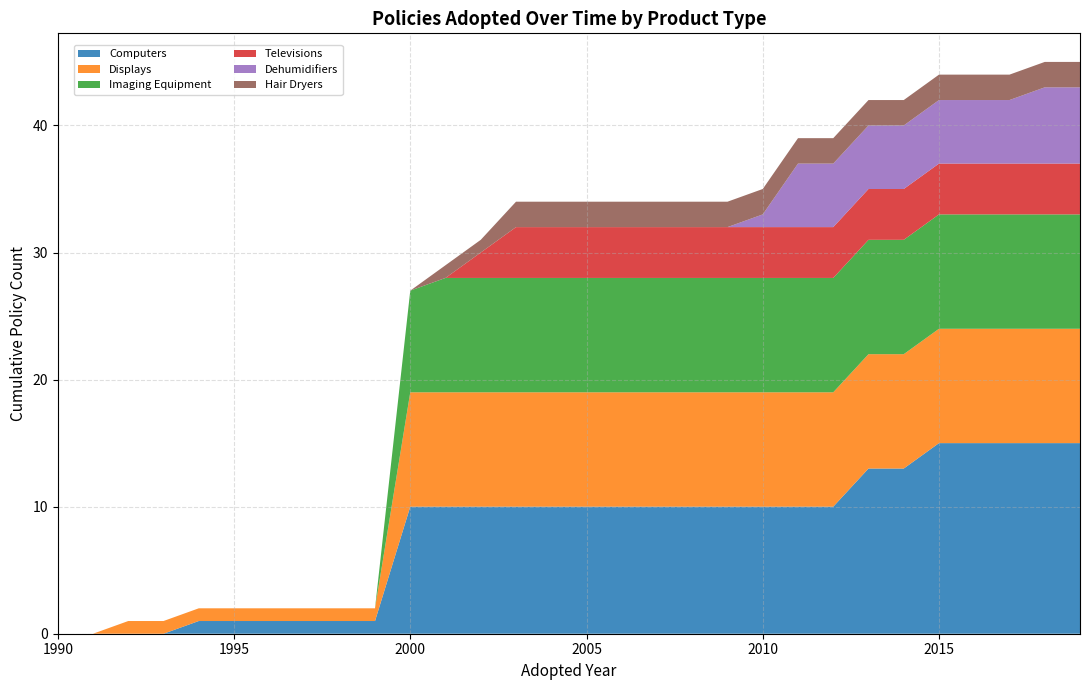

What is the highest value of the Computers series?

15